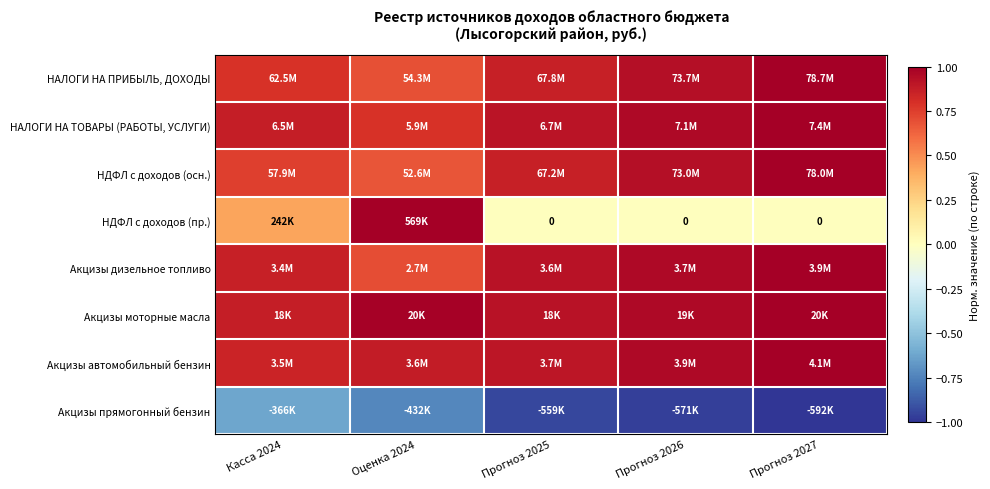

Count the Акцизы моторные масла values in the range 0 to 1.

5